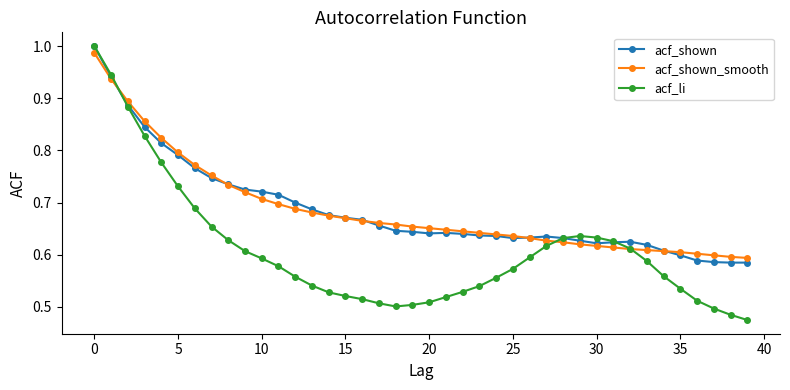

At how many categories does at least one series exceed 0?

40